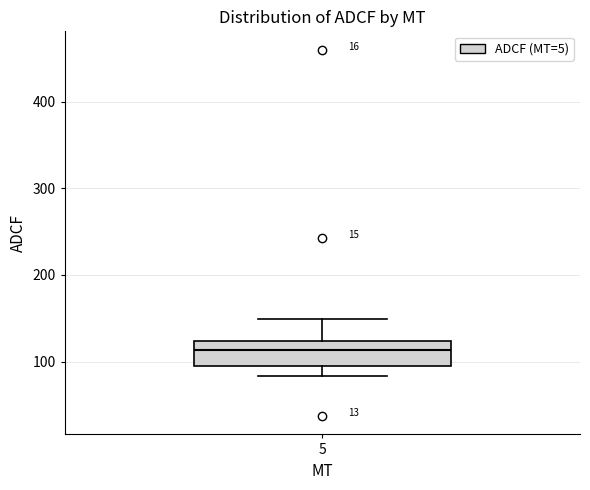

Transcribe this box plot: give where the median line is, the range the box spans, and where the two whiskers end, as read against the y-axis. The values are not printed on the chart, so give them approximately, as read against the axis.

median 110, box 90 to 120, whiskers 80 to 150